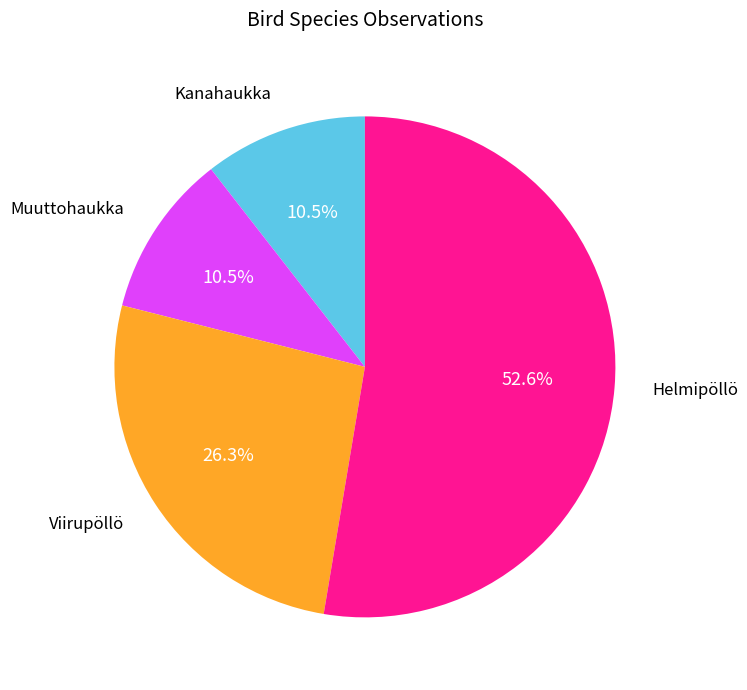

Is there a majority slice in this chart?

Yes